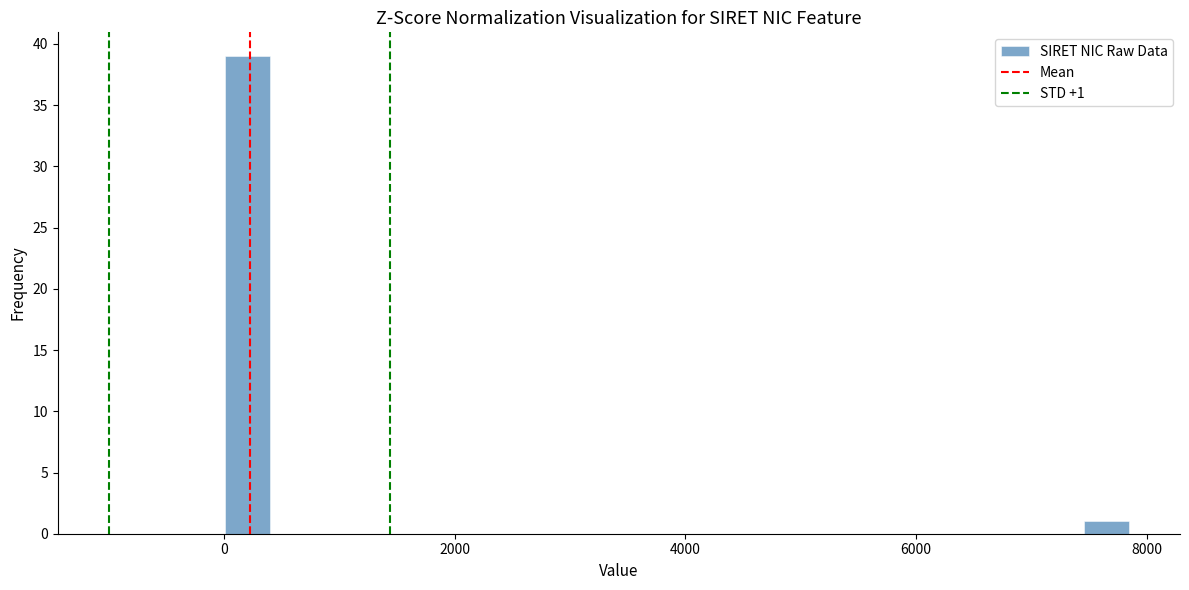

Read against the x-axis, roughly where is the centre of the tallest bar?

200